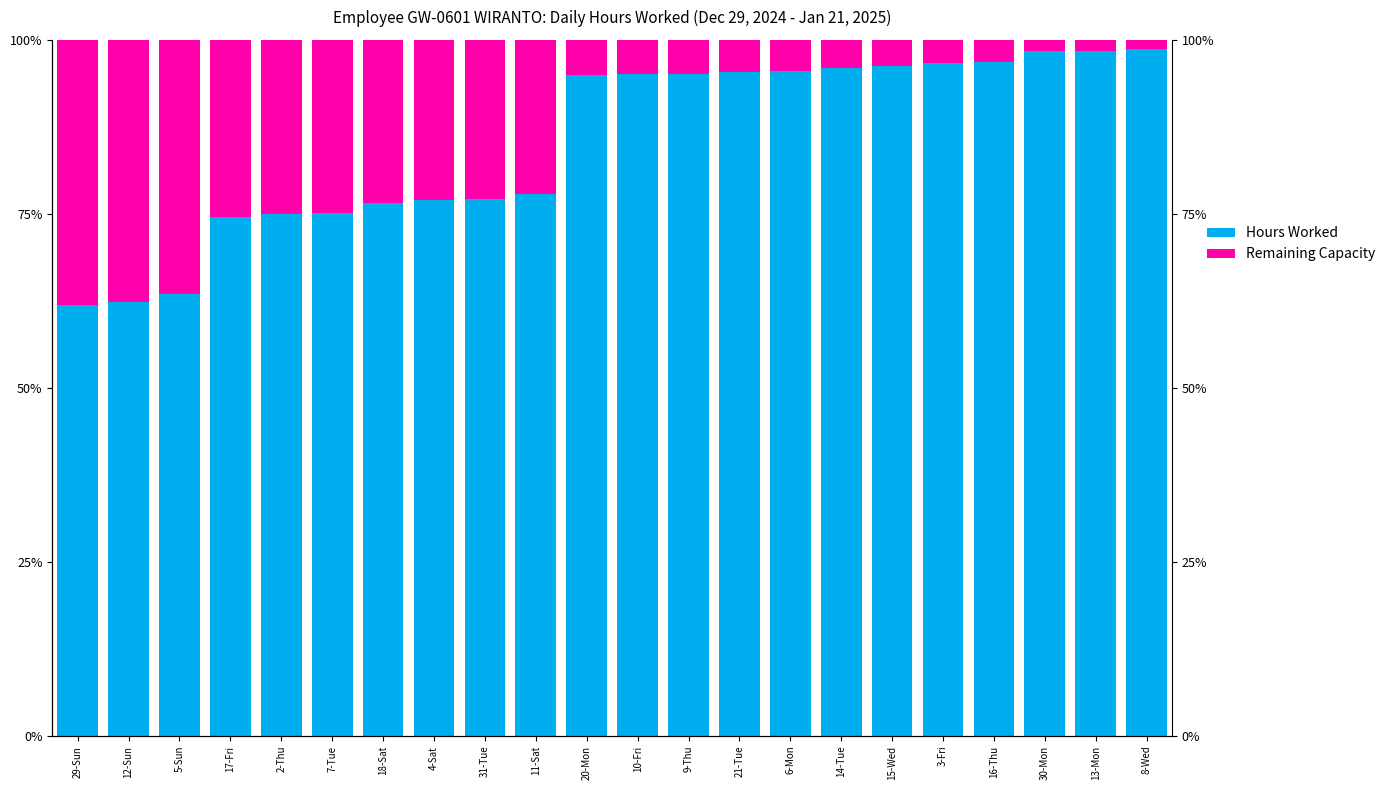

Reading left to right, what are all the values shown in this chart?

Hours Worked: 61.9	62.3	63.5	74.5	74.9	75.1	76.5	77.0	77.2	77.8	94.9	95.1	95.1	95.4	95.5	96.0	96.3	96.7	96.8	98.3	98.4	98.7
Remaining Capacity: 38.1	37.7	36.5	25.5	25.1	24.9	23.5	23.0	22.8	22.2	5.1	4.9	4.9	4.6	4.5	4.0	3.7	3.3	3.2	1.7	1.6	1.3